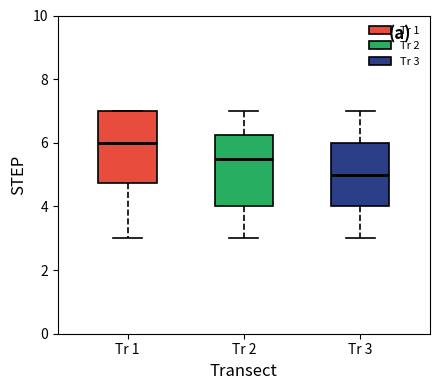

Where does the median line of the box for Tr 3 sit on the y-axis? The values are not printed on the chart, so give them approximately, as read against the axis.

5.0